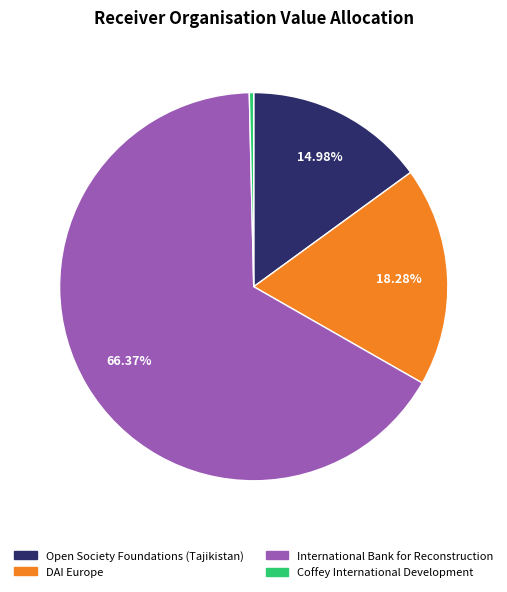

Does any single category account for the majority?

Yes